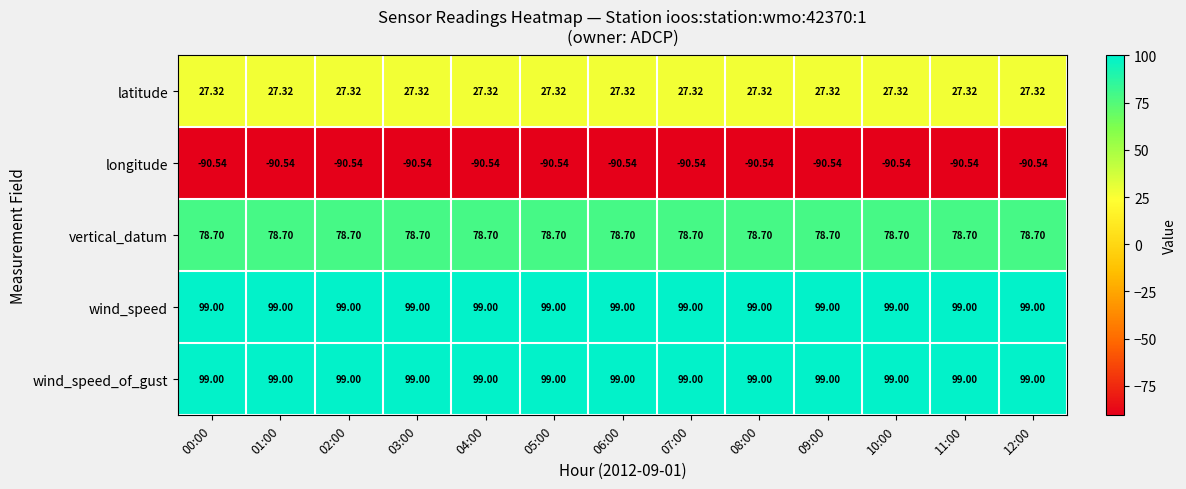

What is the total value across all series at 02:00?

213.5